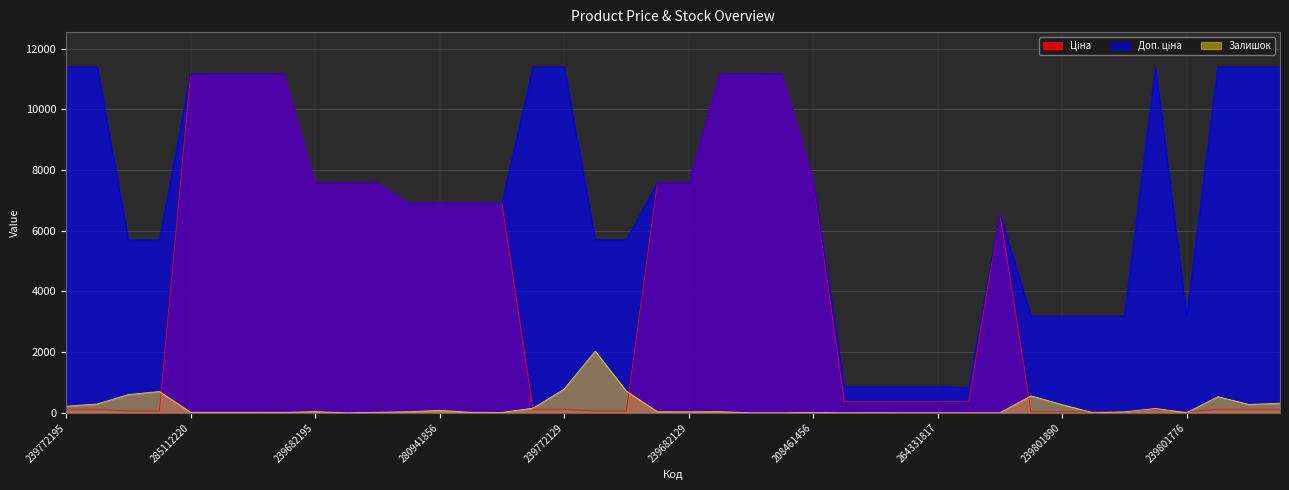

At how many categories does at least one series exceed 2921?

35